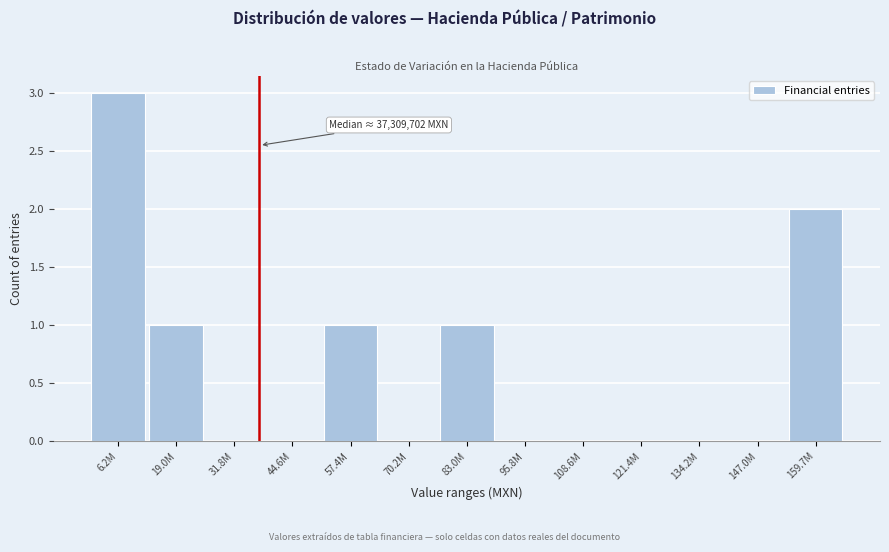

Reading left to right, list all the values displayed in this chart.

6.2M=3	19.0M=1	31.8M=0	44.6M=0	57.4M=1	70.2M=0	83.0M=1	95.8M=0	108.6M=0	121.4M=0	134.2M=0	147.0M=0	159.7M=2